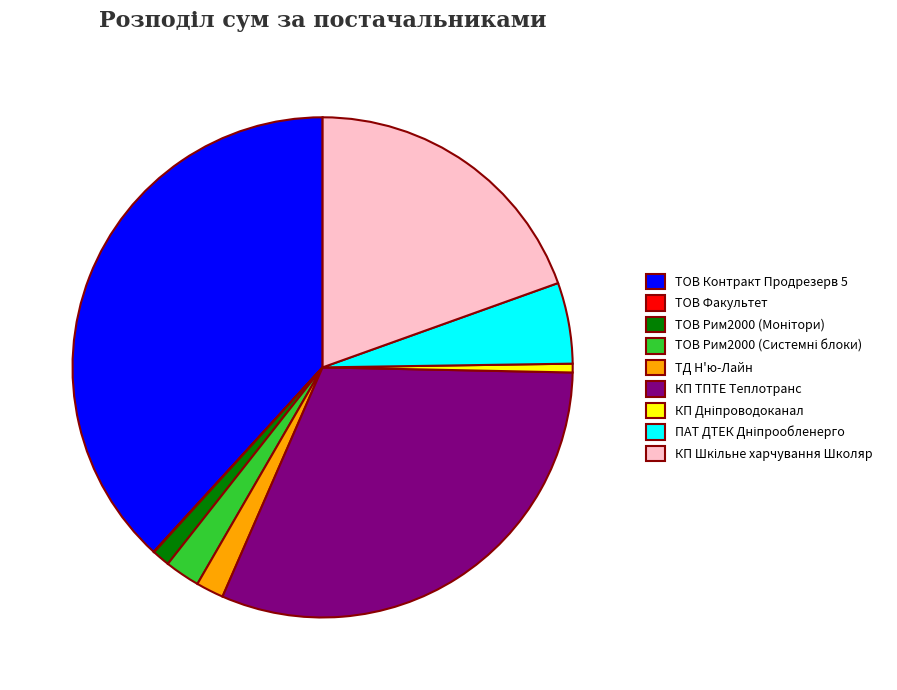

True or false: КП ТПТЕ Теплотранс accounts for 46% of the total.

False